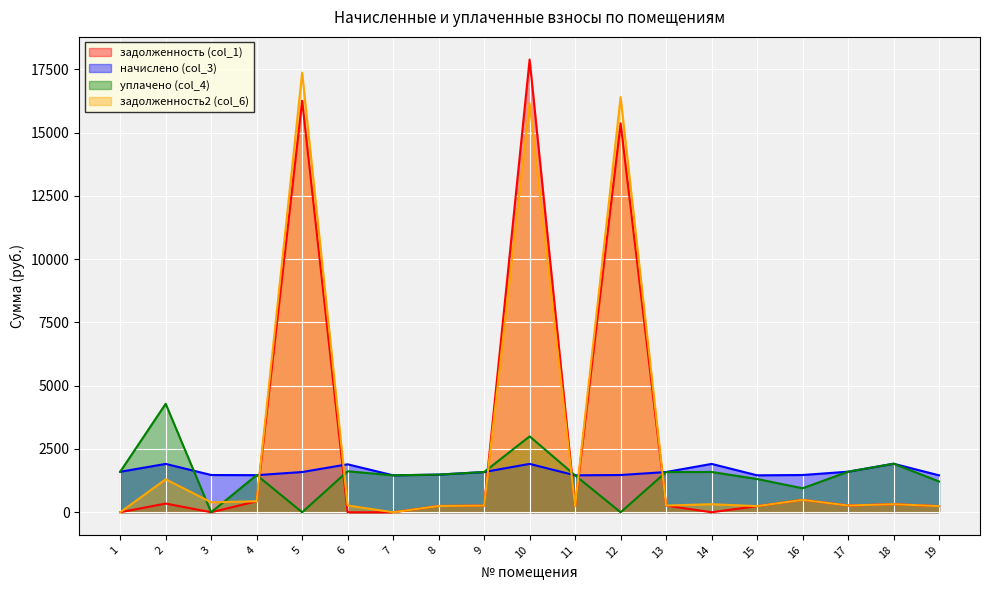

True or false: задолженность (col_1) and задолженность2 (col_6) intersect in this chart.

True